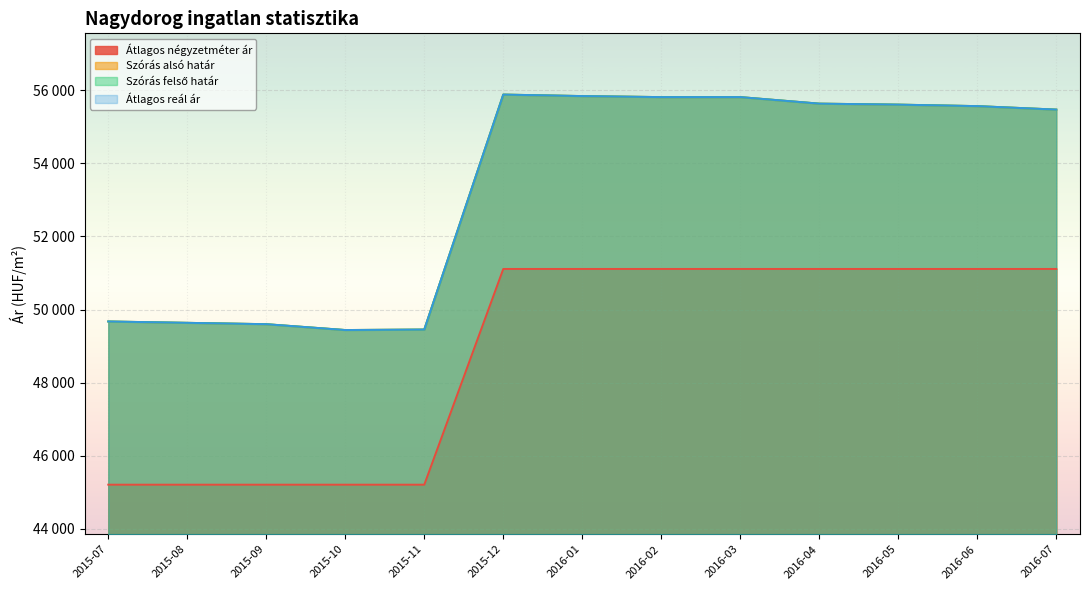

True or false: Átlagos reál ár has a value of 20666 at 2016-05.

False